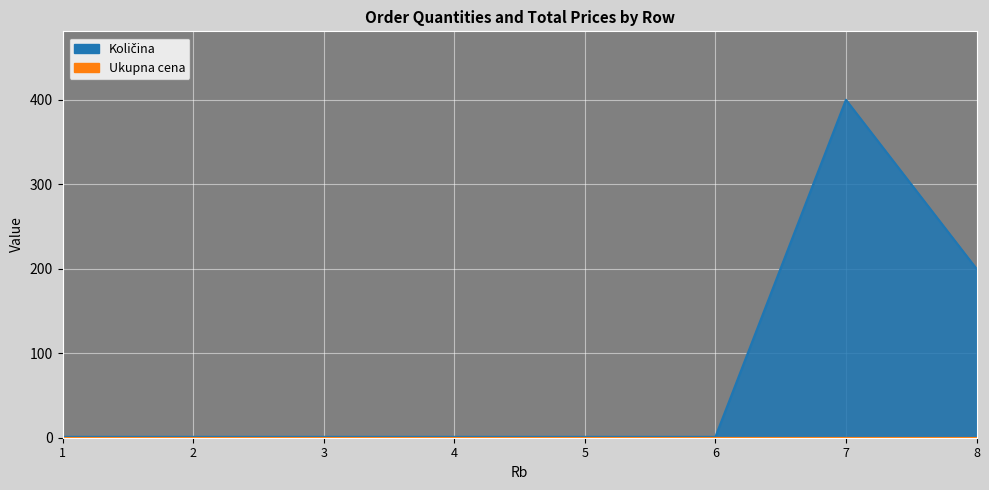

What value does the data have at 3?

1